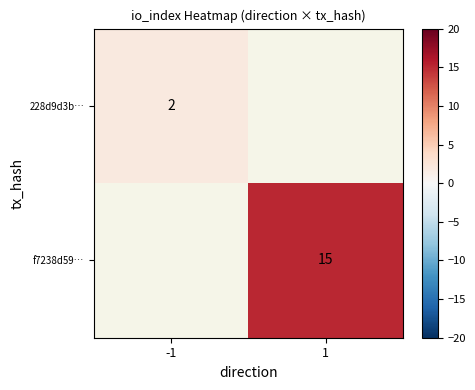

The value of f7238d59… at 1 is 21. True or false?

False